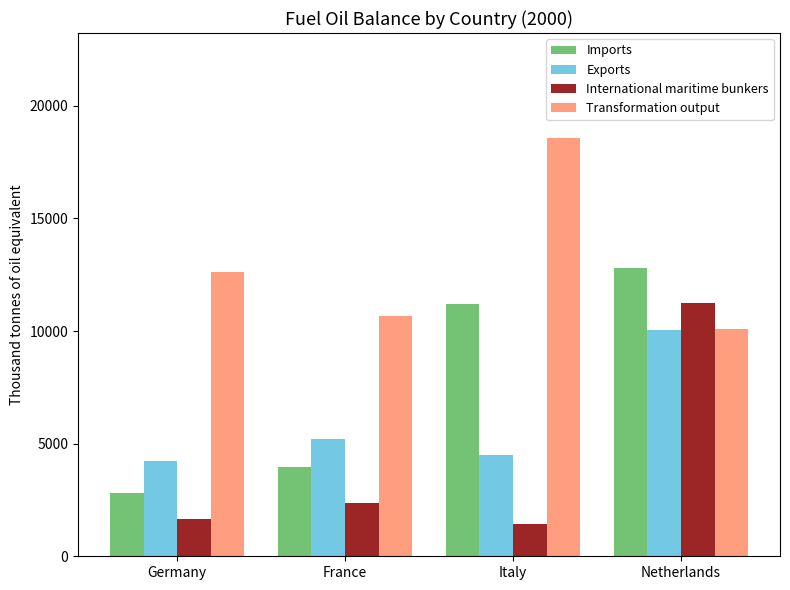

Reading left to right, transcribe all the data shown in this chart.

Imports: 2801.2	3978.4	11220.0	12812.7
Exports: 4242.8	5193.3	4498.9	10057.1
International maritime bunkers: 1645.2	2379.5	1438.8	11265.5
Transformation output: 12609.8	10679.9	18587.0	10091.4